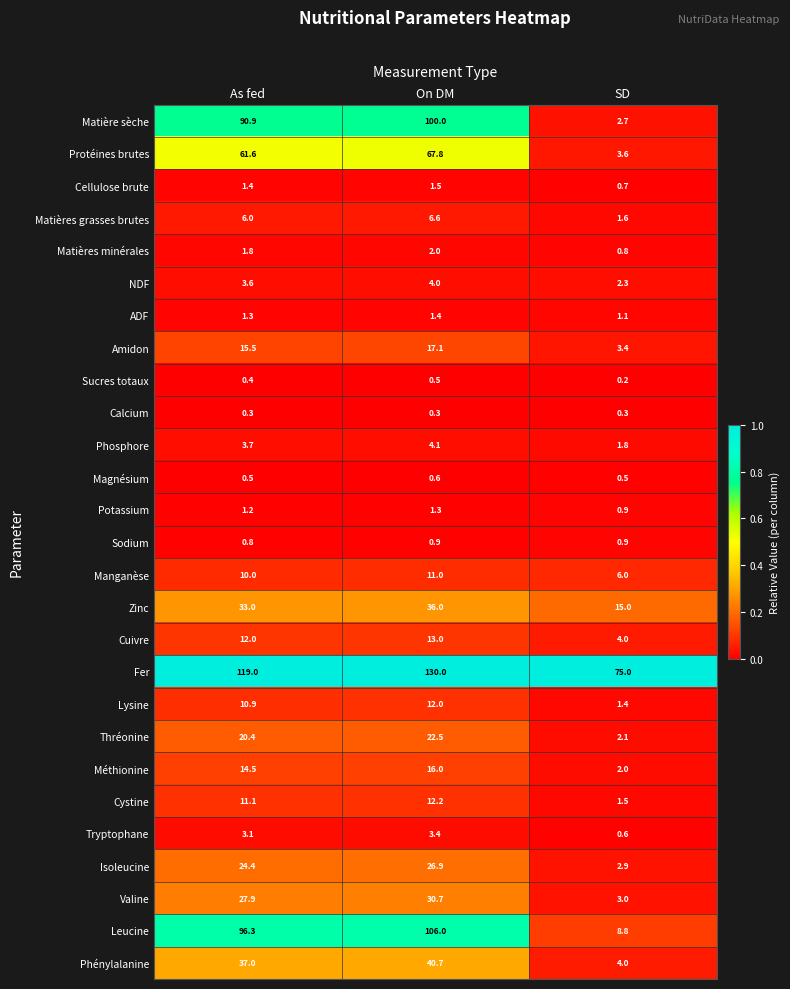

List the series in order of their peak value, lowest first.

Calcium, Sucres totaux, Magnésium, Sodium, Potassium, ADF, Cellulose brute, Matières minérales, Tryptophane, NDF, Phosphore, Matières grasses brutes, Manganèse, Lysine, Cystine, Cuivre, Méthionine, Amidon, Thréonine, Isoleucine, Valine, Zinc, Phénylalanine, Protéines brutes, Matière sèche, Leucine, Fer